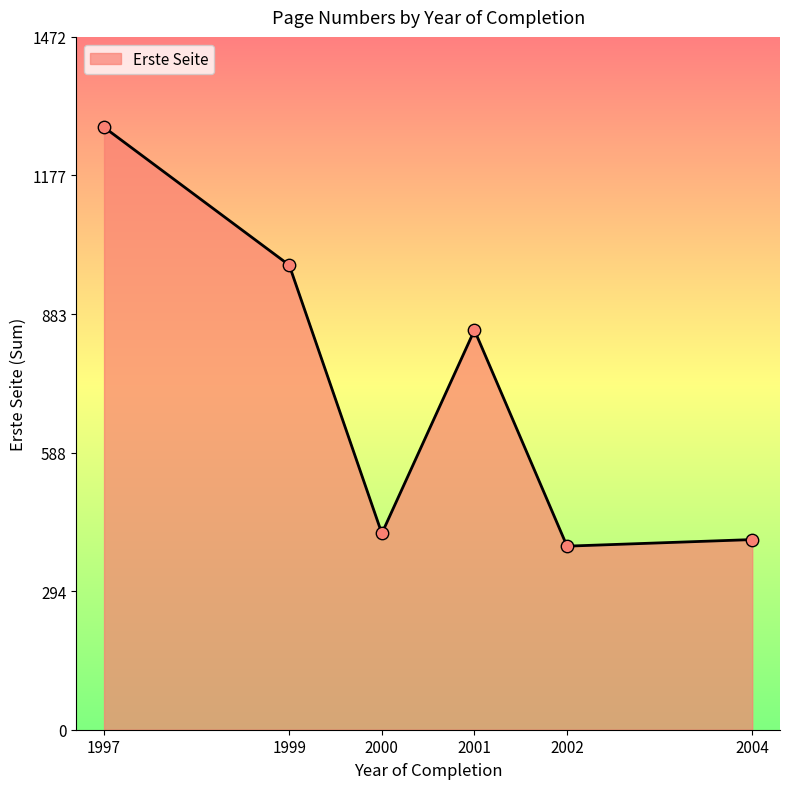

What is the ratio of the value at 2001 to the value at 1997?

0.7